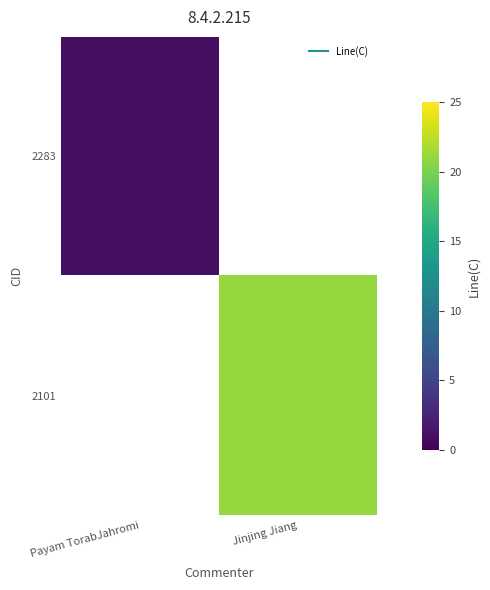

What is the maximum value shown in the chart?

21.0